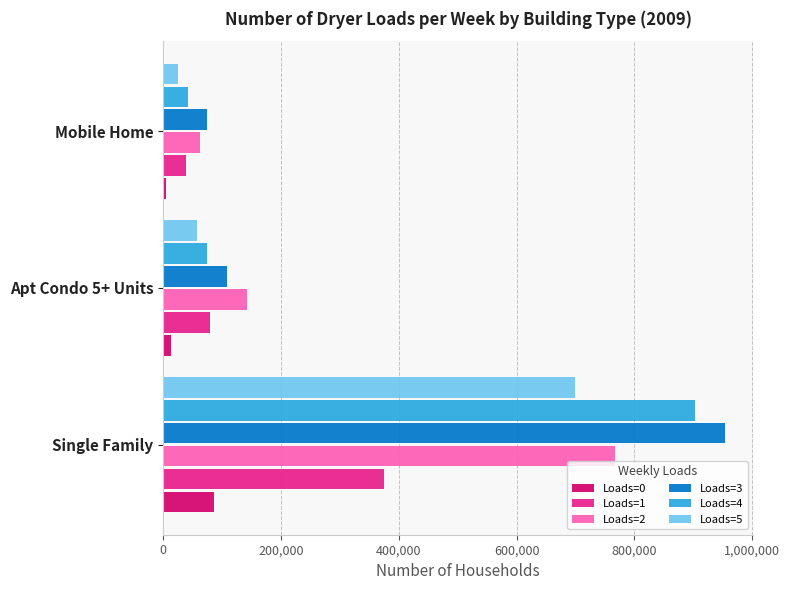

Is the value of Loads=5 at Single Family greater than the value of Loads=3 at Single Family?

No